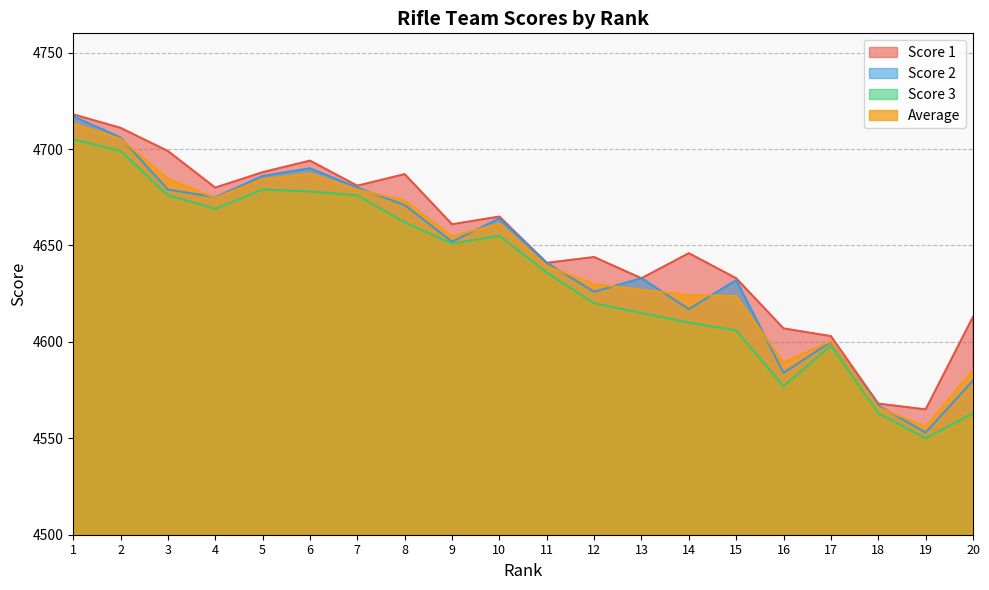

At which category does the chart reach its peak across all series?

1